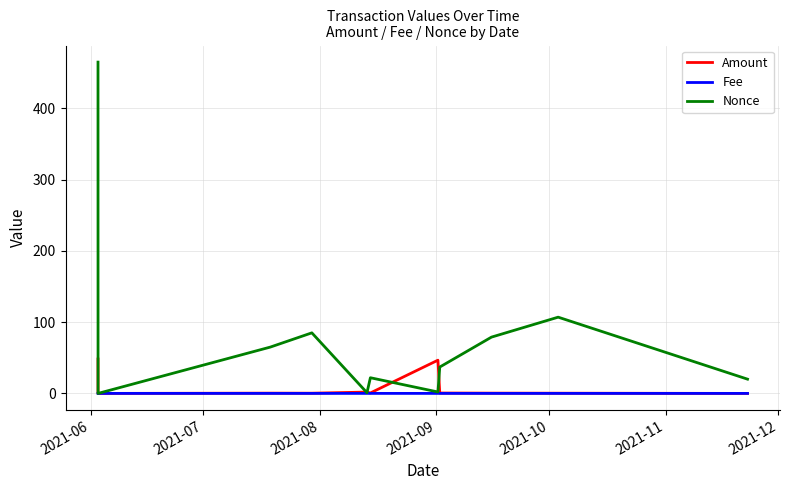

Which series has the widest spread of values?

Nonce